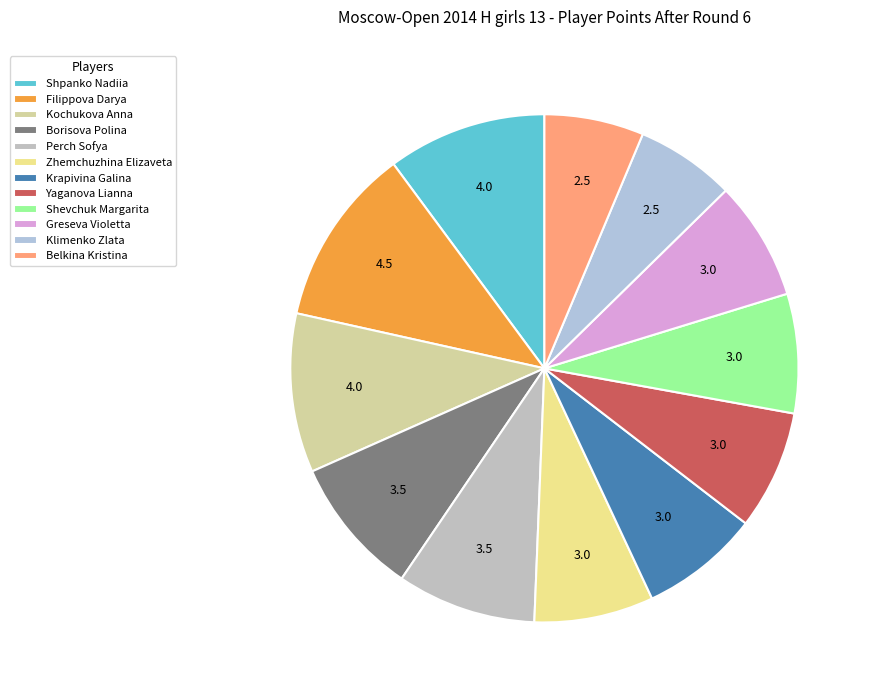

What percentage do Perch Sofya and Klimenko Zlata together represent?

15.2%